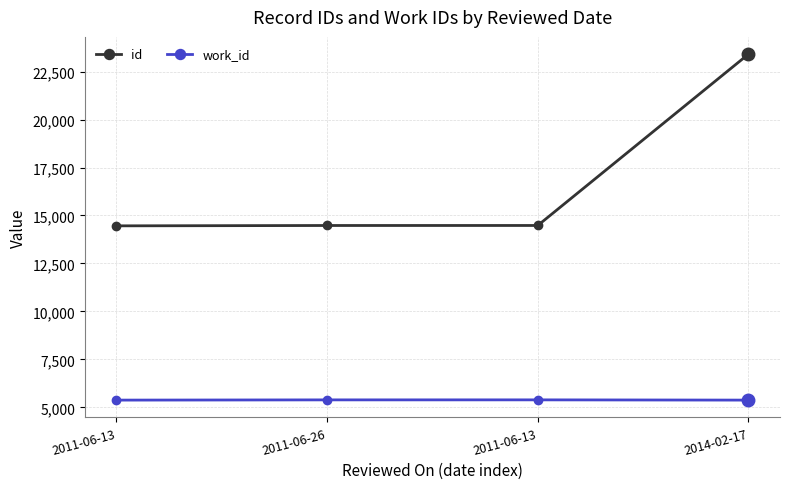

At which category does the chart reach its minimum across all series?

2011-06-13